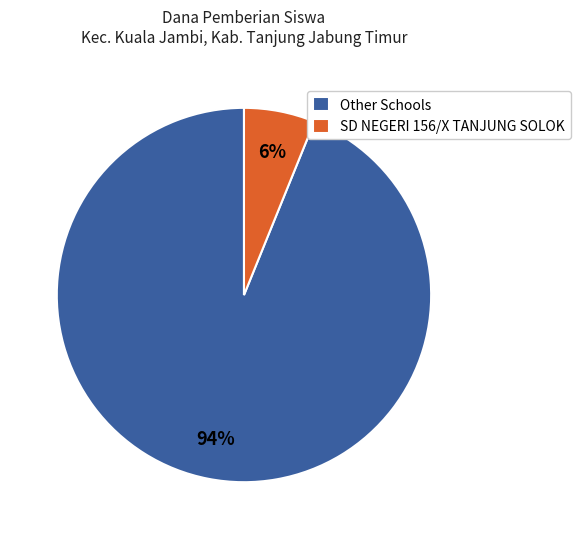

How many slices are in this pie chart?

2